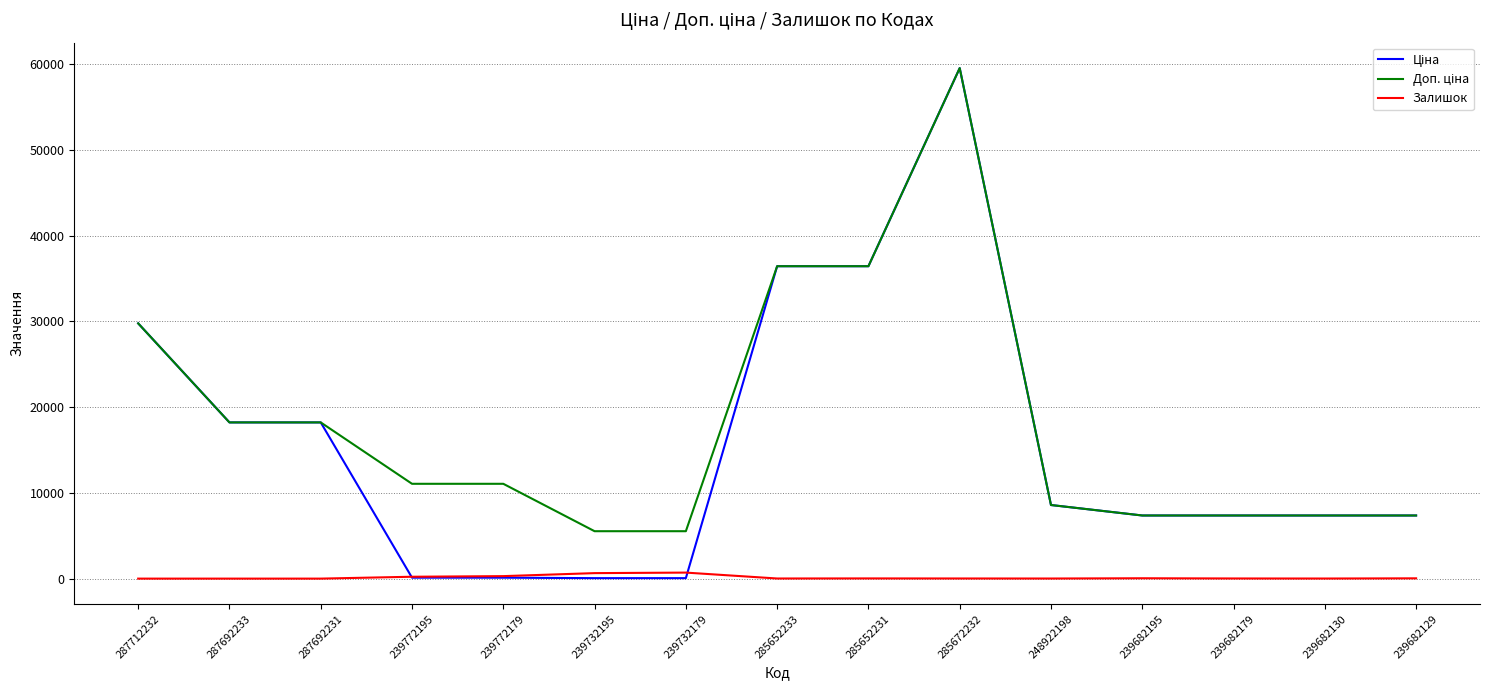

What is the greatest value displayed?

59523.0